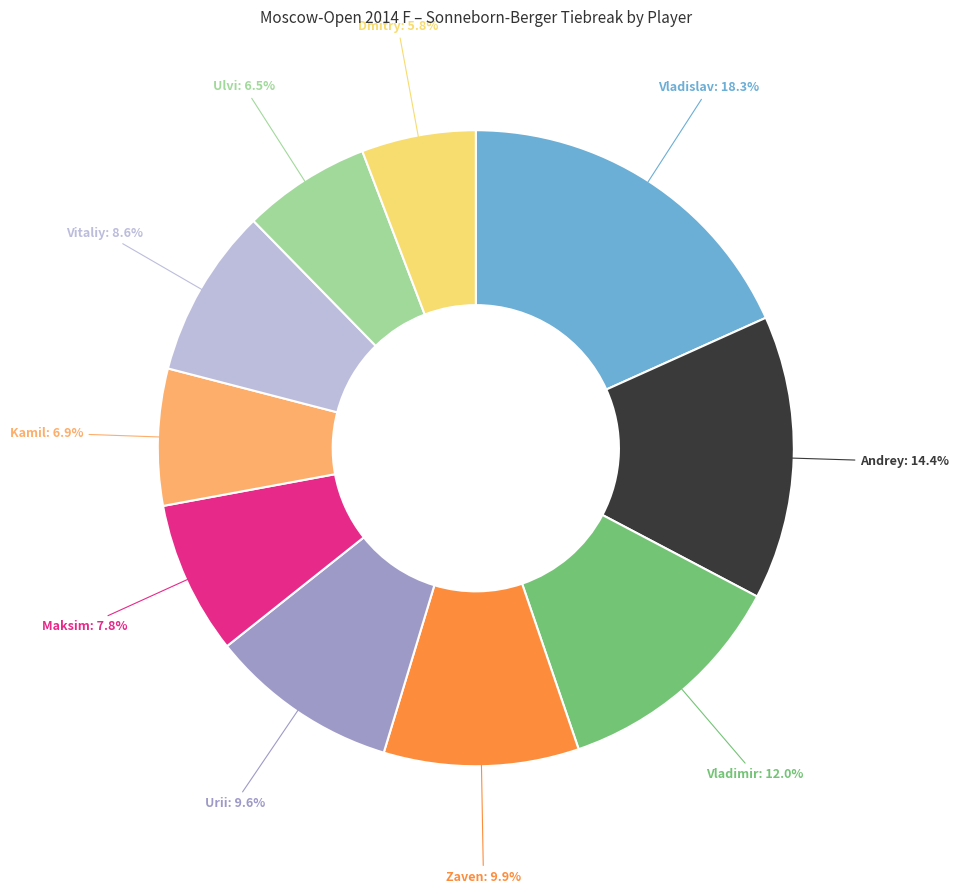

Does any single category account for the majority?

No